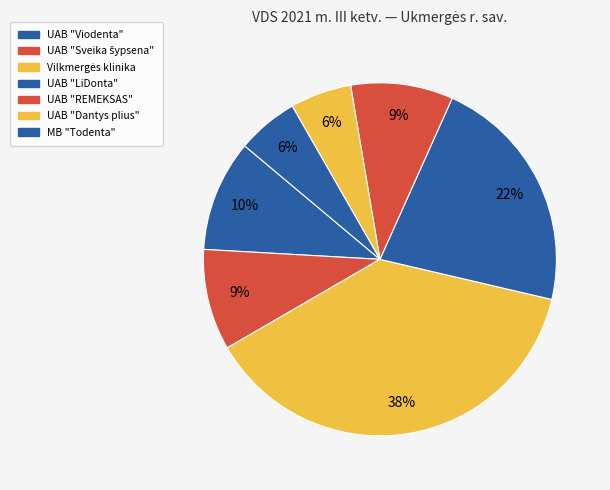

What is the ratio of the value at UAB "Dantys plius" to the value at MB "Todenta"?

1.0